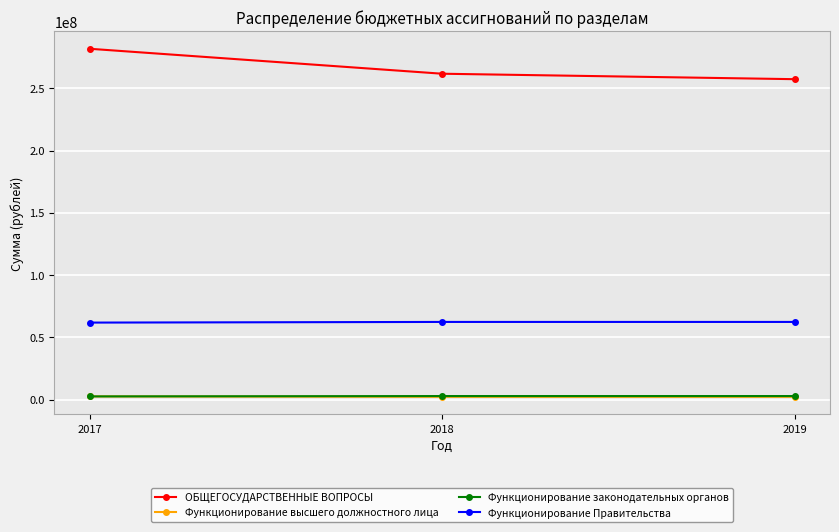

Which series has the largest total across all categories?

ОБЩЕГОСУДАРСТВЕННЫЕ ВОПРОСЫ